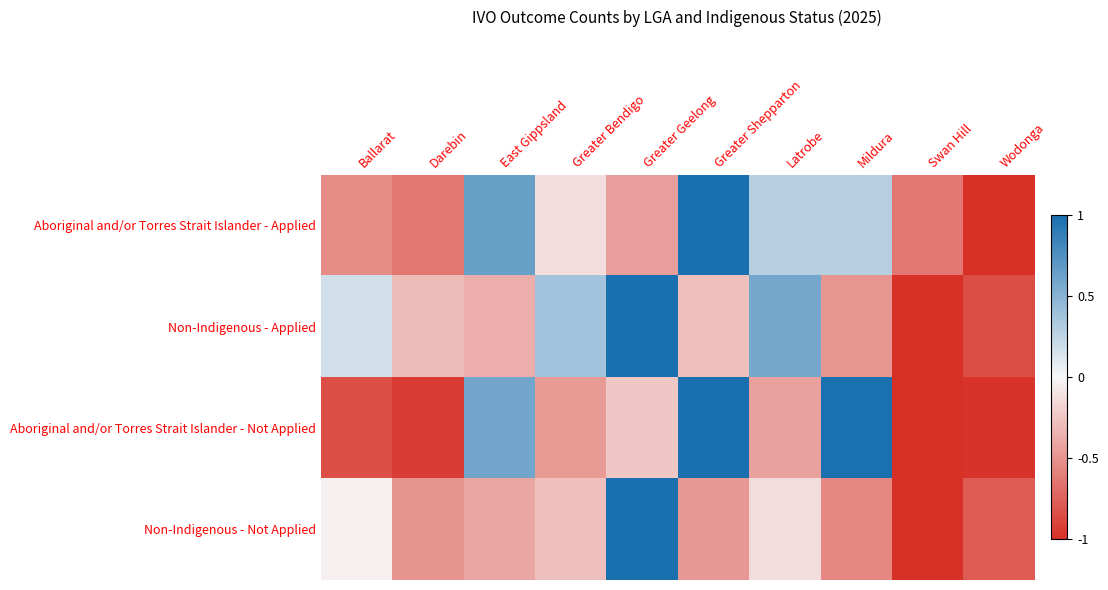

Reading left to right, what are all the values shown in this chart?

Aboriginal and/or Torres Strait Islander - Applied: Ballarat=-0.5	Darebin=-0.6	East Gippsland=0.6	Greater Bendigo=-0.1	Greater Geelong=-0.4	Greater Shepparton=1.0	Latrobe=0.3	Mildura=0.3	Swan Hill=-0.6	Wodonga=-1.0
Non-Indigenous - Applied: Ballarat=0.2	Darebin=-0.3	East Gippsland=-0.4	Greater Bendigo=0.4	Greater Geelong=1.0	Greater Shepparton=-0.3	Latrobe=0.6	Mildura=-0.5	Swan Hill=-1.0	Wodonga=-0.8
Aboriginal and/or Torres Strait Islander - Not Applied: Ballarat=-0.8	Darebin=-0.9	East Gippsland=0.6	Greater Bendigo=-0.5	Greater Geelong=-0.2	Greater Shepparton=1.0	Latrobe=-0.4	Mildura=1.0	Swan Hill=-1.0	Wodonga=-1.0
Non-Indigenous - Not Applied: Ballarat=-0.0	Darebin=-0.5	East Gippsland=-0.4	Greater Bendigo=-0.3	Greater Geelong=1.0	Greater Shepparton=-0.5	Latrobe=-0.1	Mildura=-0.6	Swan Hill=-1.0	Wodonga=-0.8